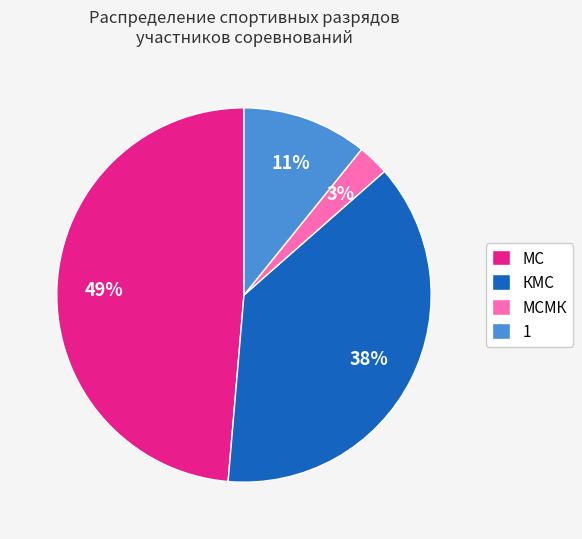

To the nearest percent, what is the average slice percentage?

25%